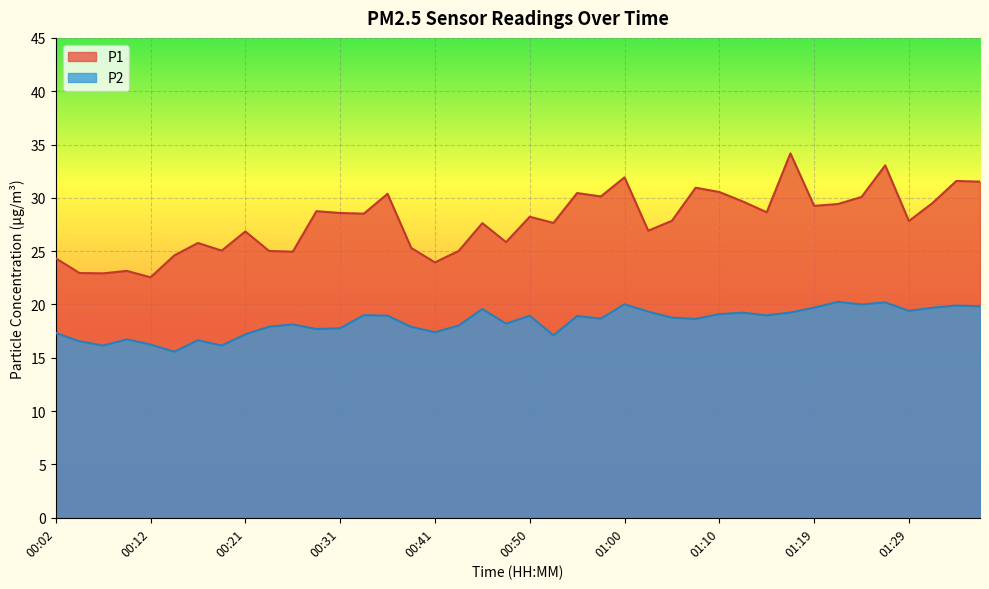

The P2 series shows 25.0 at 00:33. True or false?

False